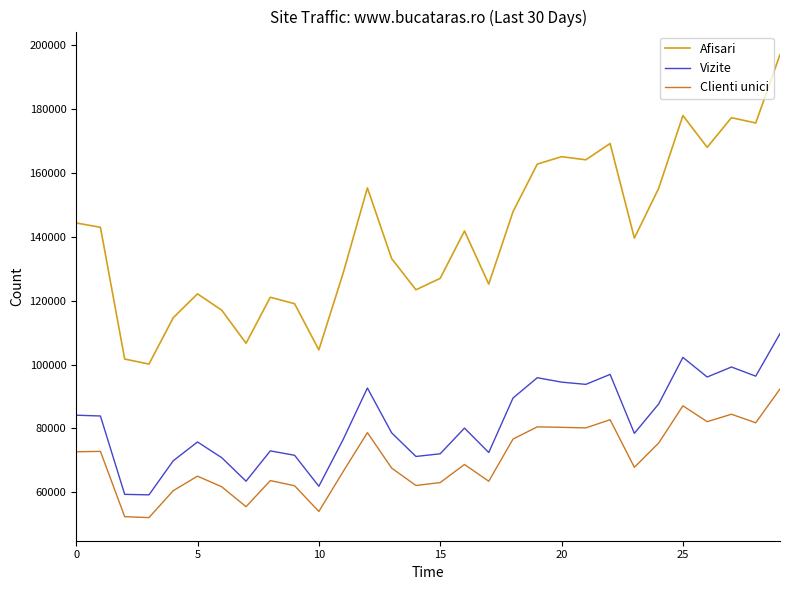

What is the greatest value displayed?

197046